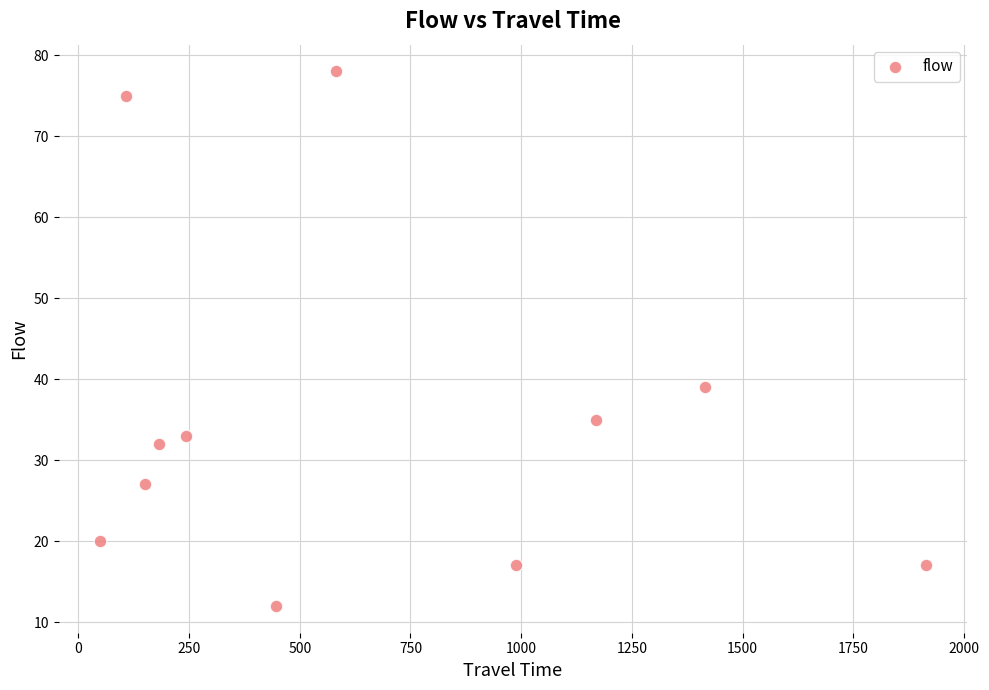

What Y value in the scatter plot is closest to 45?

39